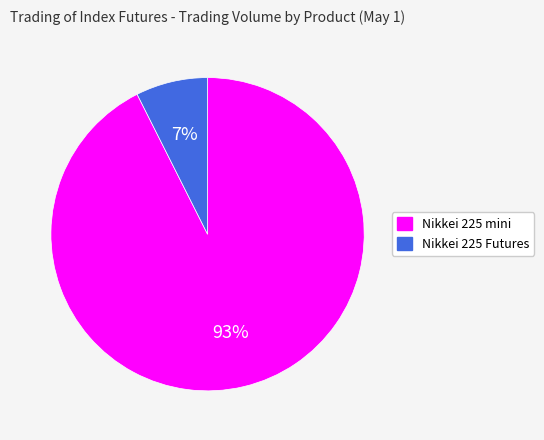

How many segments does this pie chart have?

2